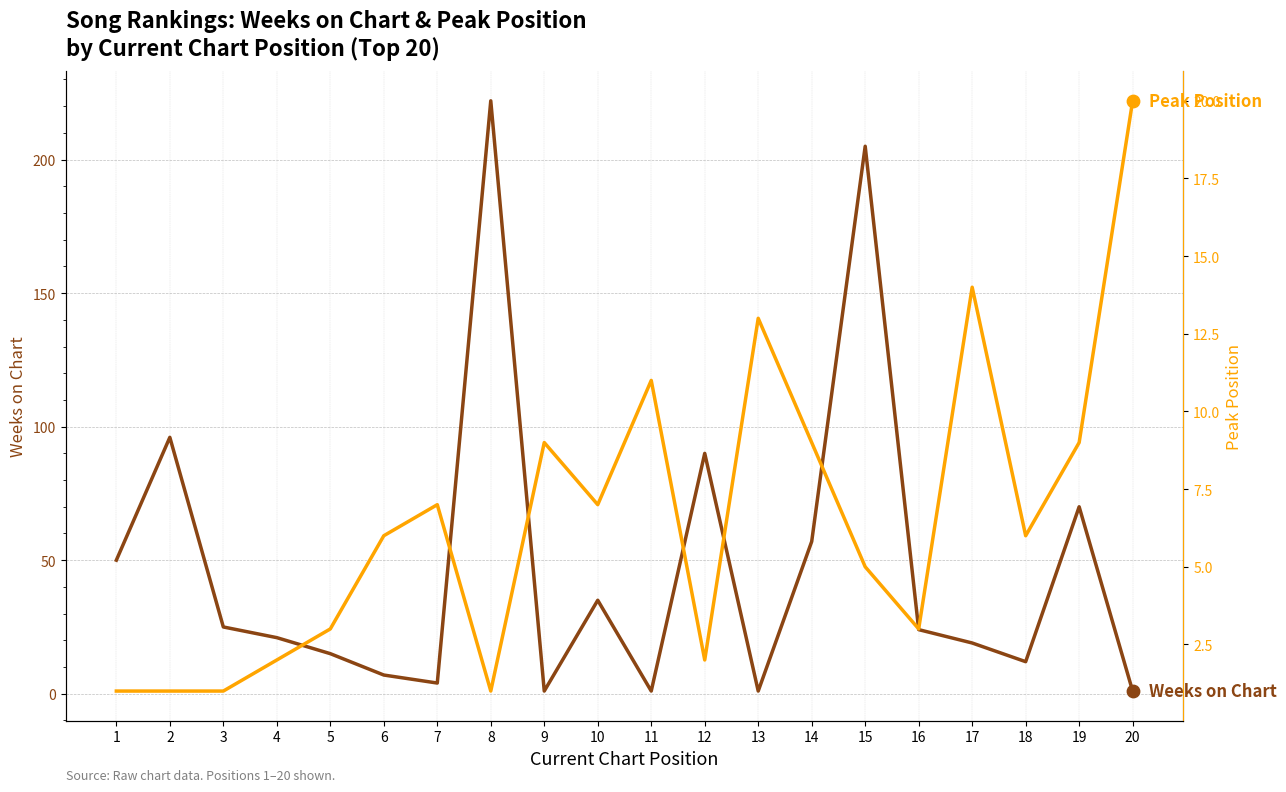

What is the total value across all series at 6?

13